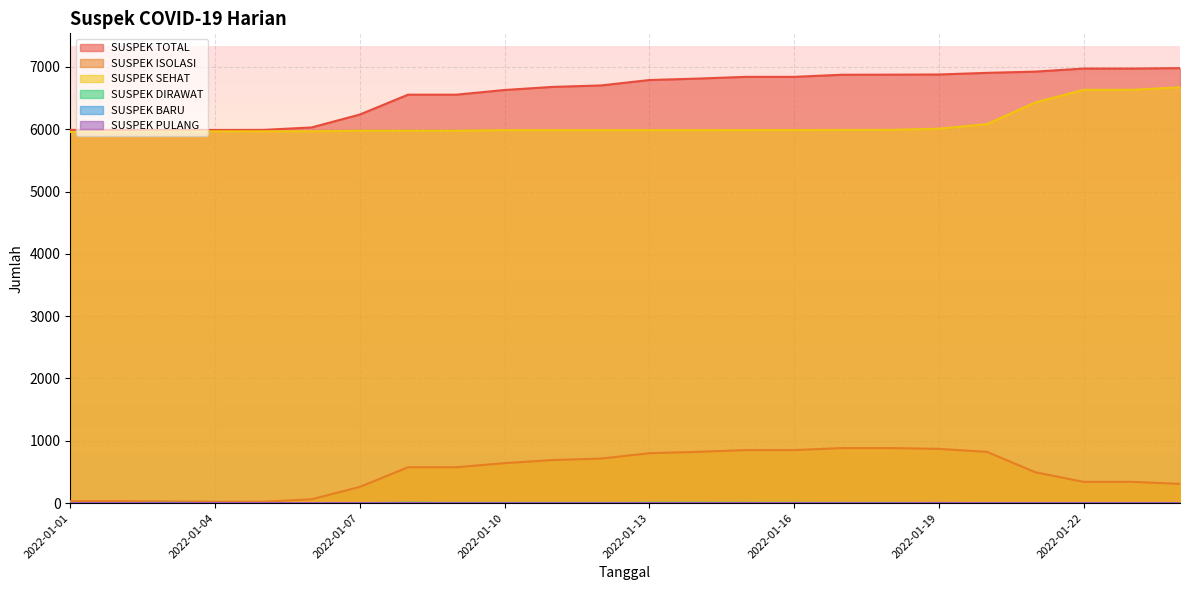

Reading left to right, what are all the values shown in this chart?

SUSPEK TOTAL: 2022-01-01=5989	2022-01-02=5989	2022-01-03=5990	2022-01-04=5988	2022-01-05=5989	2022-01-06=6028	2022-01-07=6235	2022-01-08=6554	2022-01-09=6554	2022-01-10=6629	2022-01-11=6679	2022-01-12=6702	2022-01-13=6789	2022-01-14=6812	2022-01-15=6840	2022-01-16=6840	2022-01-17=6874	2022-01-18=6875	2022-01-19=6878	2022-01-20=6904	2022-01-21=6924	2022-01-22=6973	2022-01-23=6973	2022-01-24=6980
SUSPEK ISOLASI: 2022-01-01=32	2022-01-02=32	2022-01-03=26	2022-01-04=21	2022-01-05=22	2022-01-06=61	2022-01-07=259	2022-01-08=575	2022-01-09=575	2022-01-10=641	2022-01-11=691	2022-01-12=714	2022-01-13=800	2022-01-14=822	2022-01-15=850	2022-01-16=850	2022-01-17=883	2022-01-18=883	2022-01-19=870	2022-01-20=822	2022-01-21=495	2022-01-22=341	2022-01-23=341	2022-01-24=308
SUSPEK SEHAT: 2022-01-01=5956	2022-01-02=5956	2022-01-03=5961	2022-01-04=5966	2022-01-05=5966	2022-01-06=5967	2022-01-07=5976	2022-01-08=5976	2022-01-09=5976	2022-01-10=5985	2022-01-11=5985	2022-01-12=5985	2022-01-13=5985	2022-01-14=5985	2022-01-15=5986	2022-01-16=5986	2022-01-17=5988	2022-01-18=5989	2022-01-19=6008	2022-01-20=6082	2022-01-21=6429	2022-01-22=6632	2022-01-23=6632	2022-01-24=6672
SUSPEK DIRAWAT: 2022-01-01=1	2022-01-02=1	2022-01-03=3	2022-01-04=1	2022-01-05=1	2022-01-06=0	2022-01-07=0	2022-01-08=3	2022-01-09=3	2022-01-10=3	2022-01-11=3	2022-01-12=3	2022-01-13=4	2022-01-14=5	2022-01-15=4	2022-01-16=4	2022-01-17=3	2022-01-18=3	2022-01-19=0	2022-01-20=0	2022-01-21=0	2022-01-22=0	2022-01-23=0	2022-01-24=0
SUSPEK BARU: 2022-01-01=0	2022-01-02=0	2022-01-03=2	2022-01-04=0	2022-01-05=0	2022-01-06=0	2022-01-07=0	2022-01-08=3	2022-01-09=0	2022-01-10=0	2022-01-11=0	2022-01-12=0	2022-01-13=1	2022-01-14=1	2022-01-15=0	2022-01-16=0	2022-01-17=0	2022-01-18=0	2022-01-19=0	2022-01-20=0	2022-01-21=0	2022-01-22=0	2022-01-23=0	2022-01-24=0
SUSPEK PULANG: 2022-01-01=0	2022-01-02=0	2022-01-03=0	2022-01-04=2	2022-01-05=0	2022-01-06=1	2022-01-07=0	2022-01-08=0	2022-01-09=0	2022-01-10=0	2022-01-11=0	2022-01-12=0	2022-01-13=0	2022-01-14=0	2022-01-15=1	2022-01-16=0	2022-01-17=1	2022-01-18=0	2022-01-19=3	2022-01-20=0	2022-01-21=0	2022-01-22=0	2022-01-23=0	2022-01-24=0